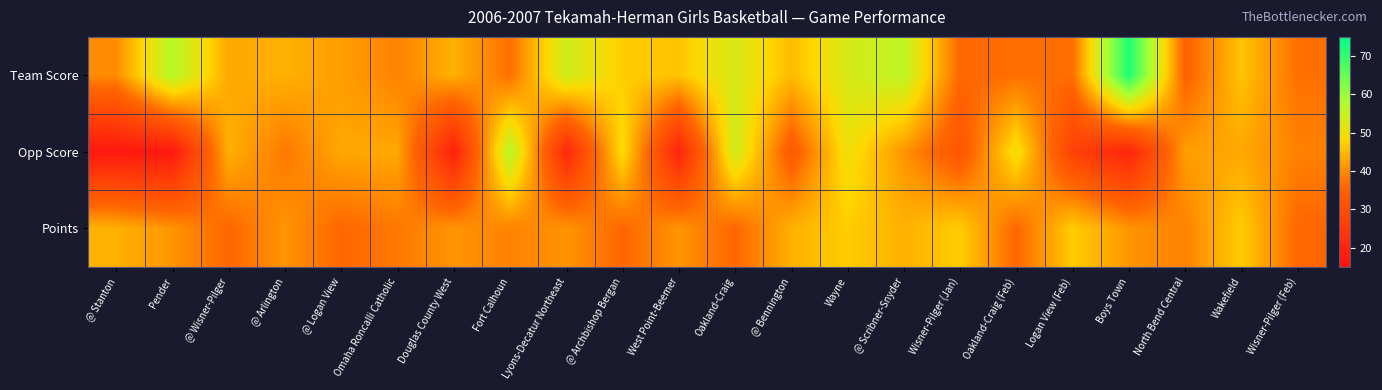

What is the total value across all series at @ Archbishop Bergan?

132